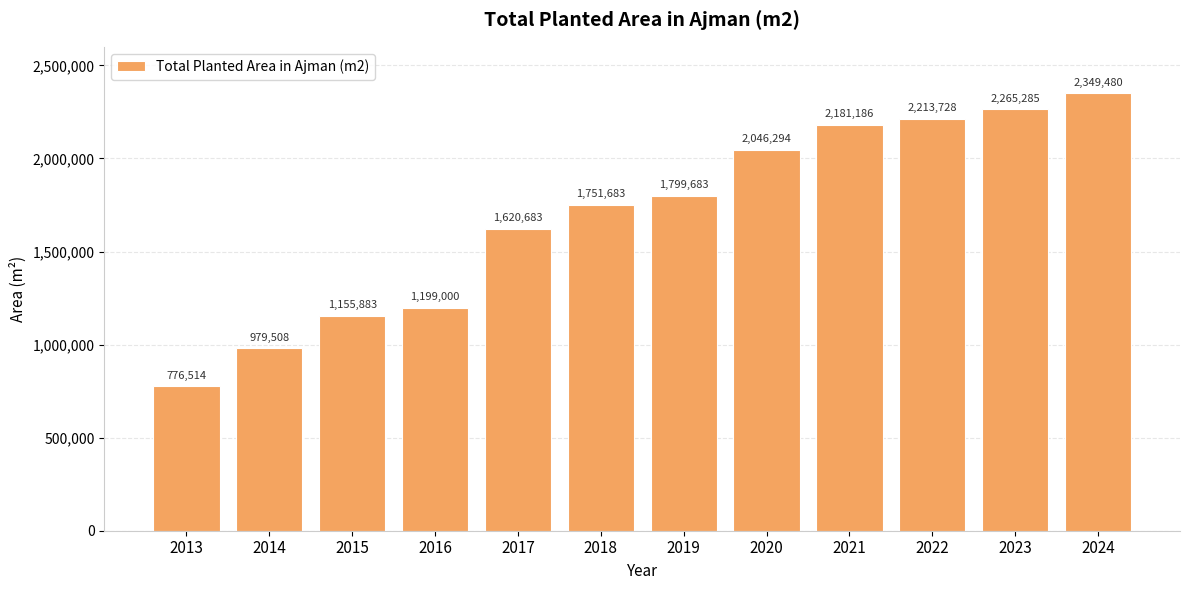

What is the sum of the values at 2015 and 2019?

2955566.0